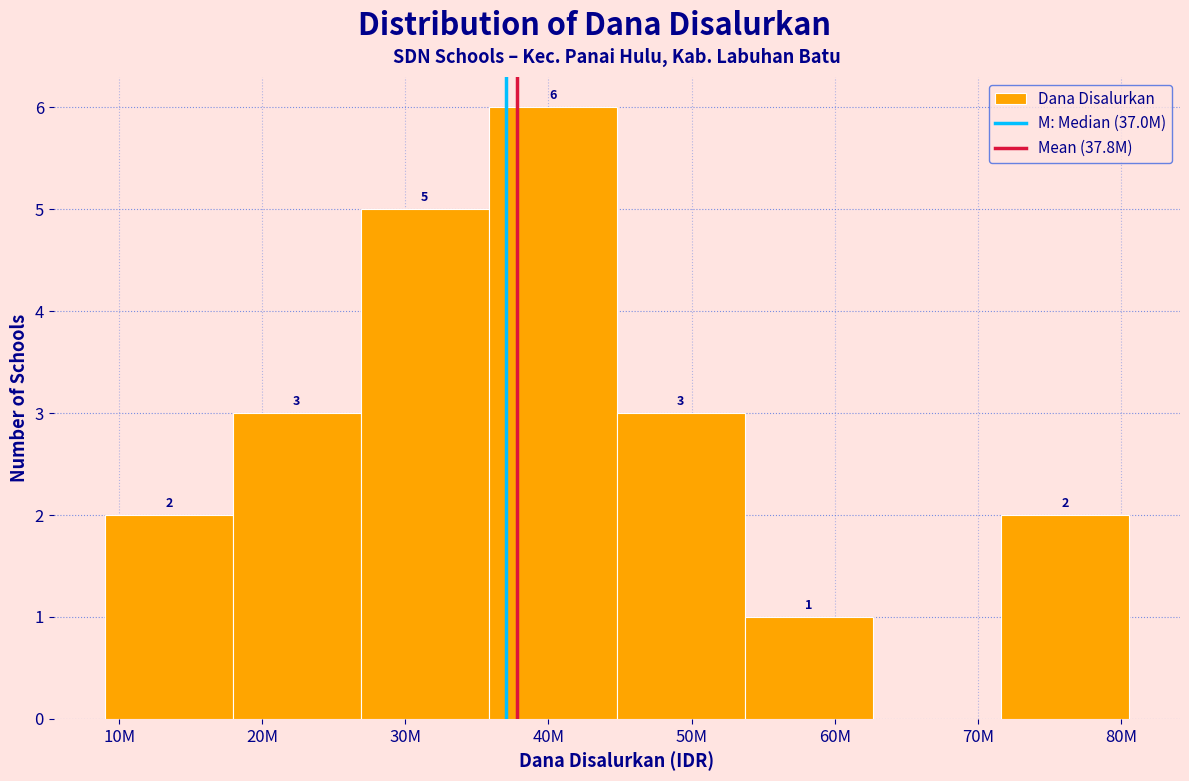

Reading left to right, what are all the values shown in this chart?

10M=2	20M=3	30M=5	40M=6	50M=3	60M=1	70M=0	80M=2